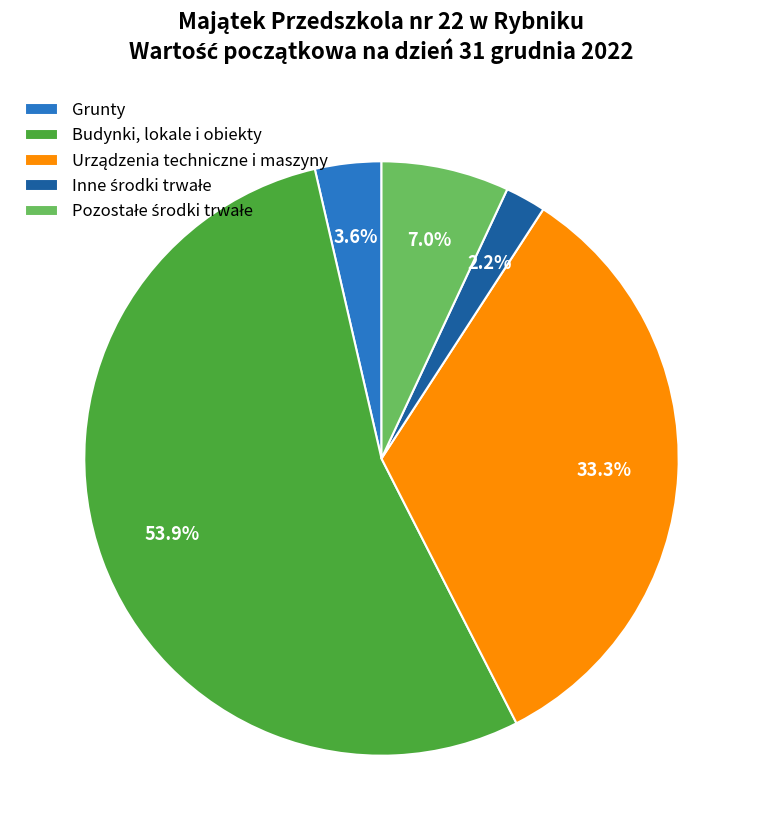

Is the sum of Grunty and Budynki, lokale i obiekty greater than half?

Yes